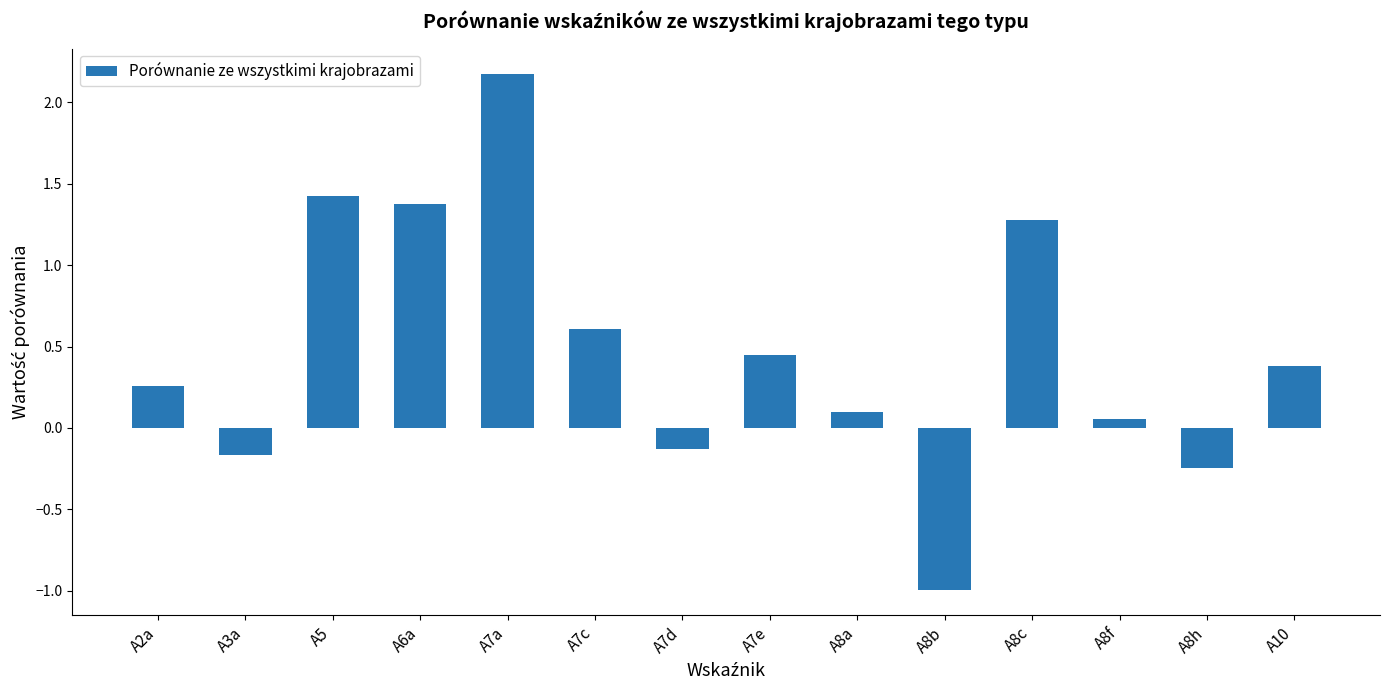

How many values are below 0?

4